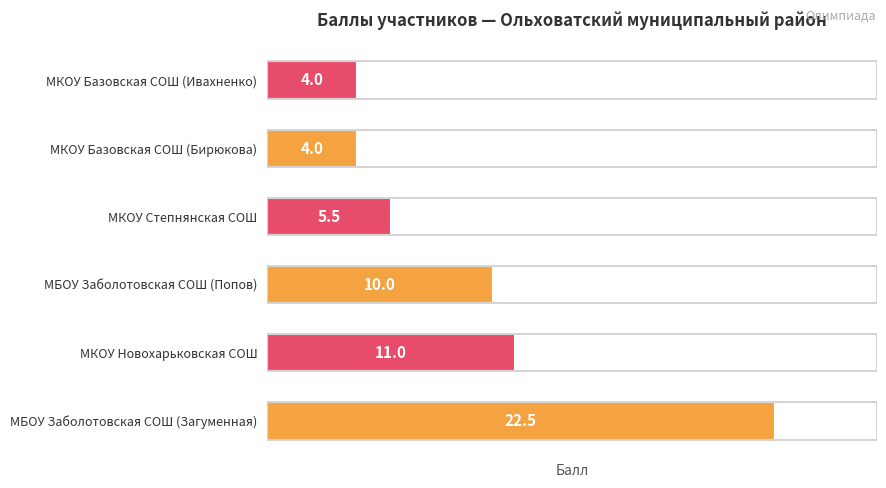

The chart shows a value of 11.0 at МКОУ Новохарьковская СОШ. True or false?

True